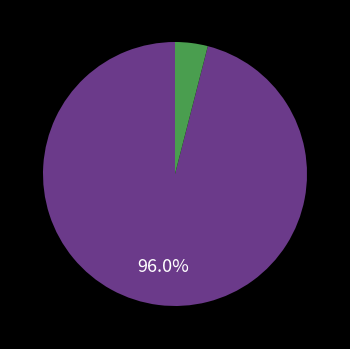

Does any single category account for the majority?

Yes